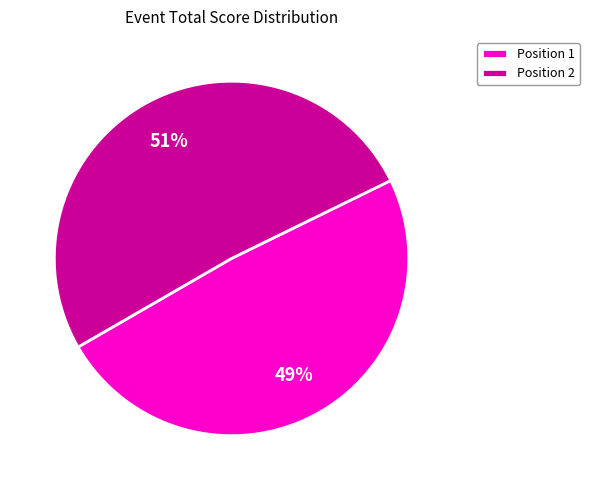

Which slice is the smallest?

Position 1